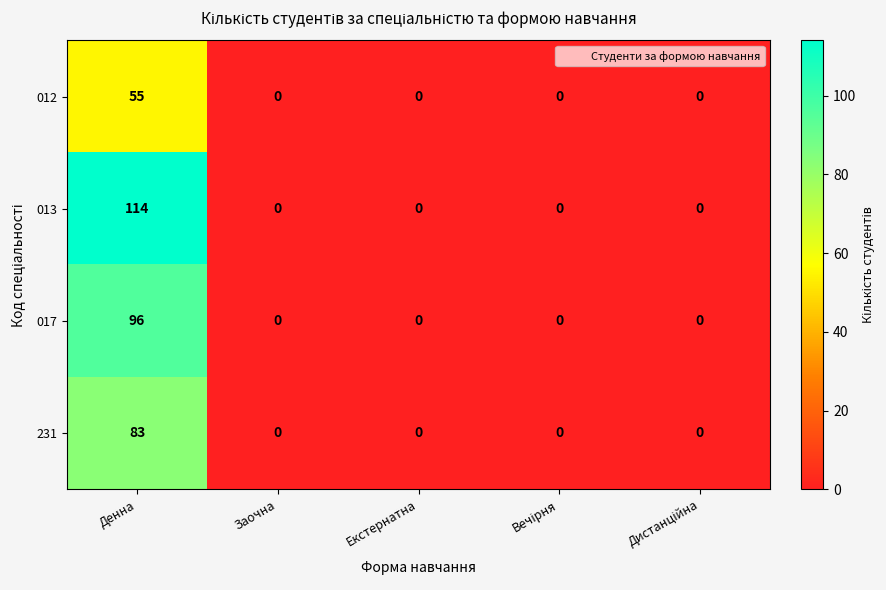

Reading left to right, extract all data points from this chart.

012: 55	0	0	0	0
013: 114	0	0	0	0
017: 96	0	0	0	0
231: 83	0	0	0	0